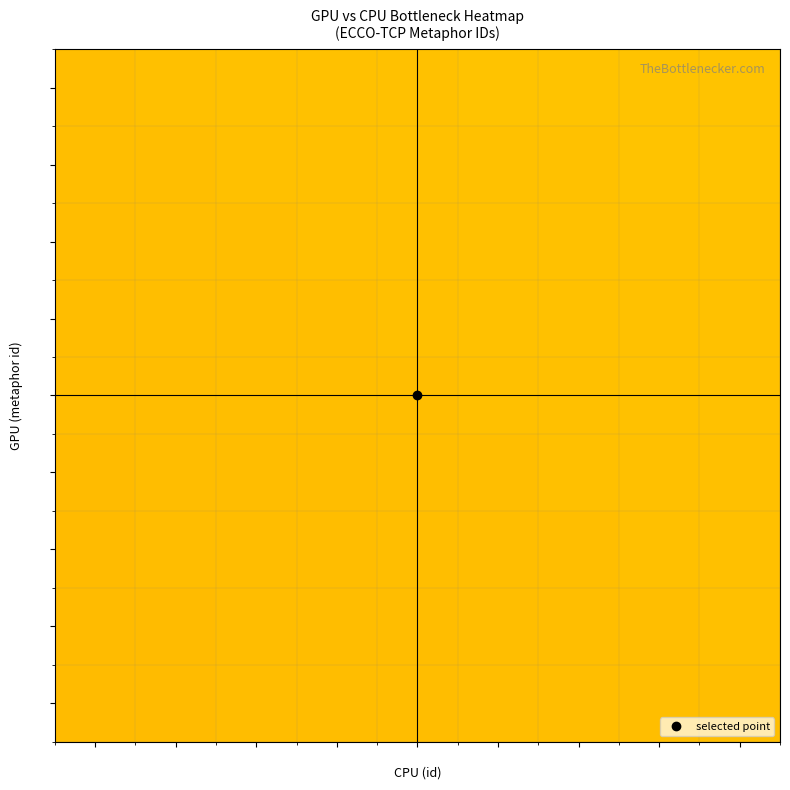

What is the smallest value displayed?

1.0